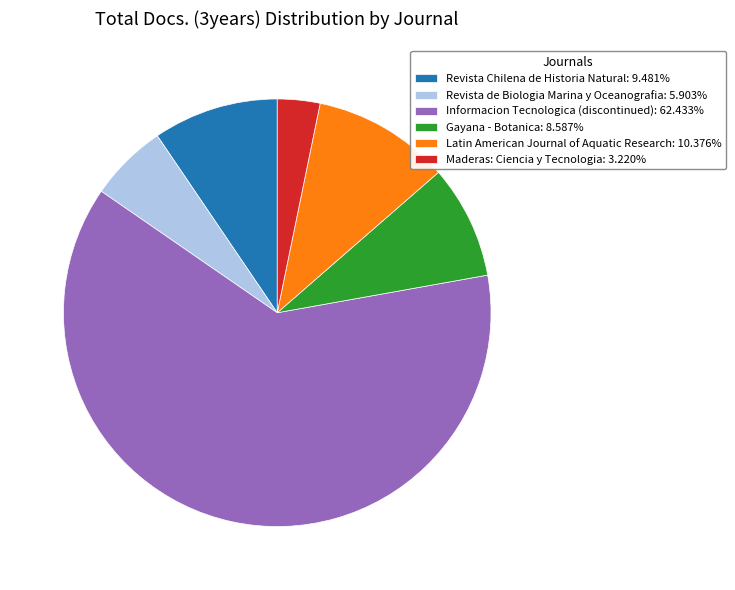

Is Maderas: Ciencia y Tecnologia: 3.220% the majority of the pie?

No